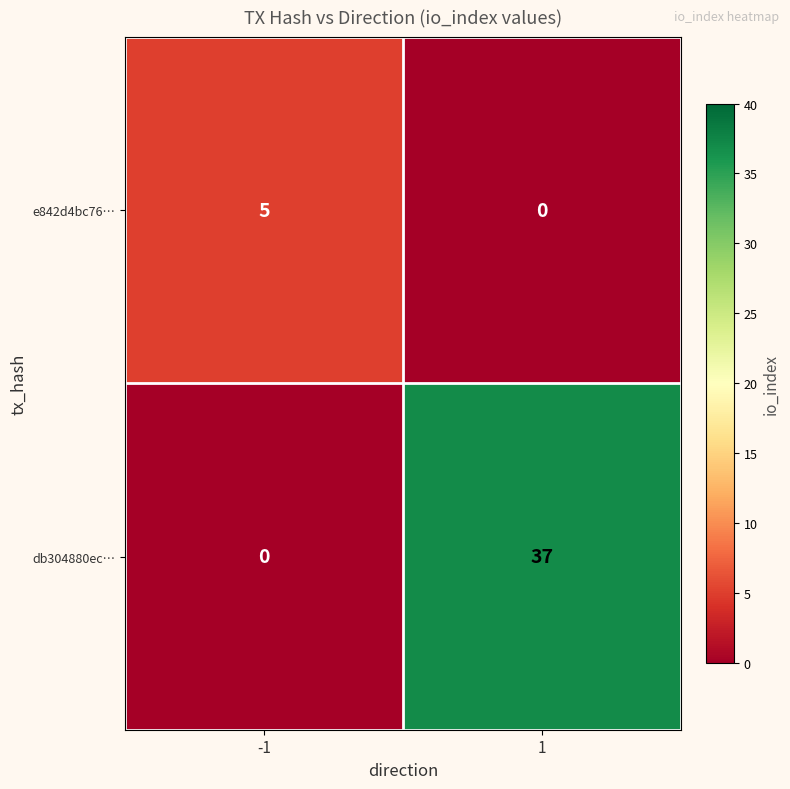

How many distinct data groups are displayed?

2